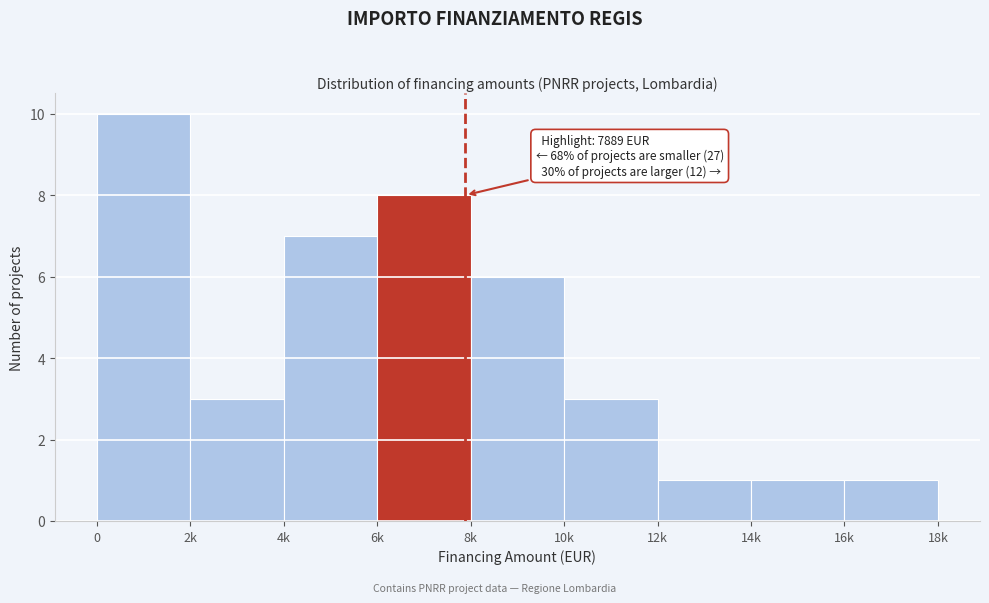

Reading left to right, list all the values displayed in this chart.

0=10	2k=3	4k=7	6k=8	8k=6	10k=3	12k=1	14k=1	16k=1